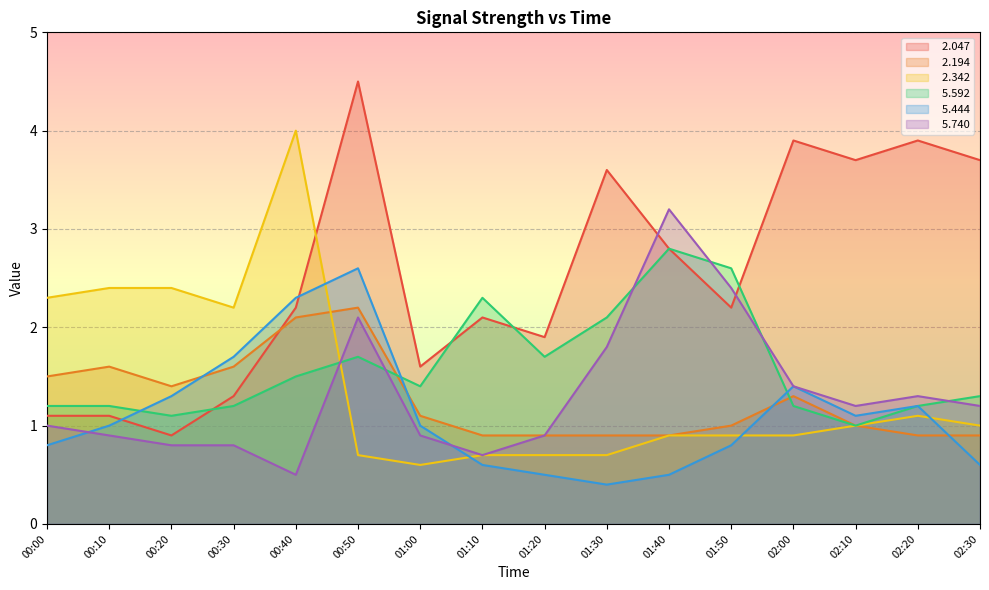

True or false:   5.740 and   2.194 cross at least once.

False